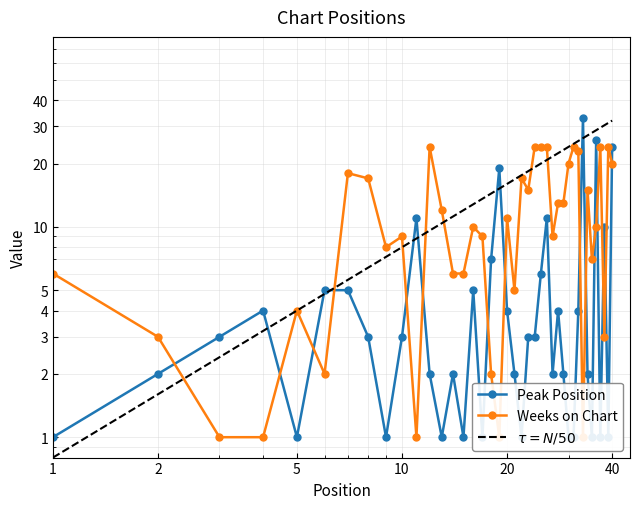

How many series are shown in this chart?

2